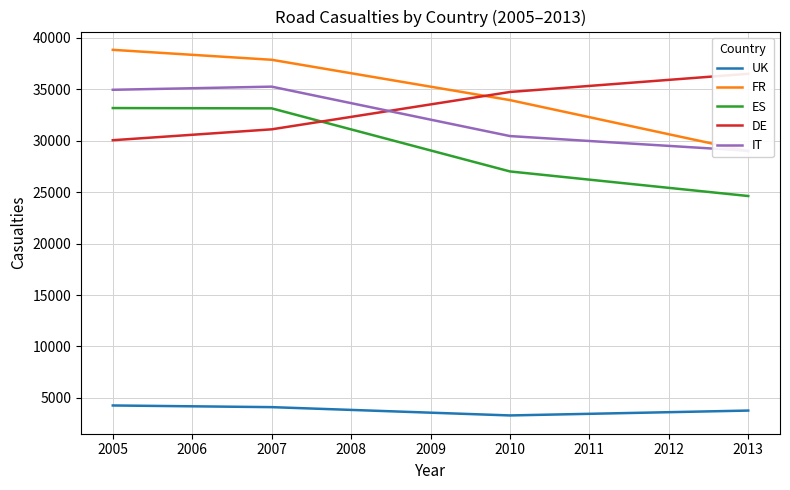

What is the total value across all series at 2013?

122878